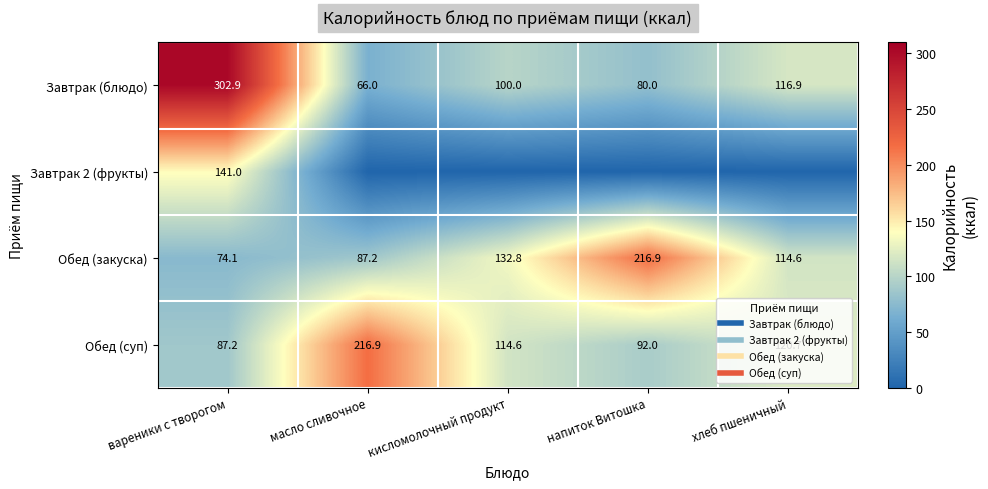

Rank the categories by Обед (суп) value from lowest to highest.

вареники с творогом, напиток Витошка, кисломолочный продукт, хлеб пшеничный, масло сливочное